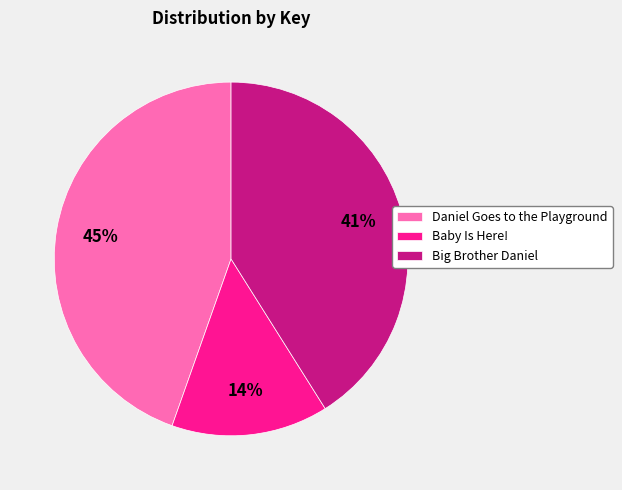

Which category has the biggest portion of the pie?

Daniel Goes to the Playground